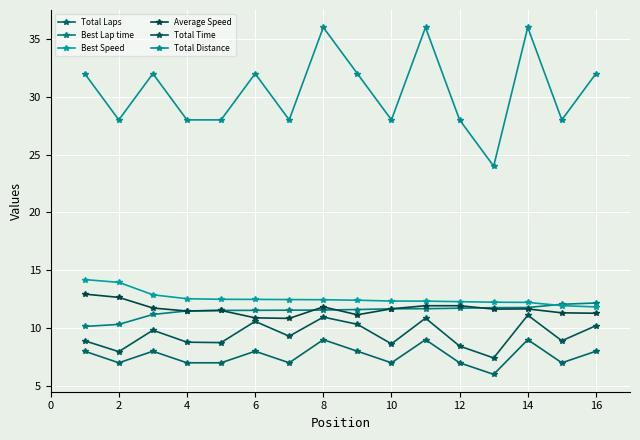

How many lines are shown in the chart?

6